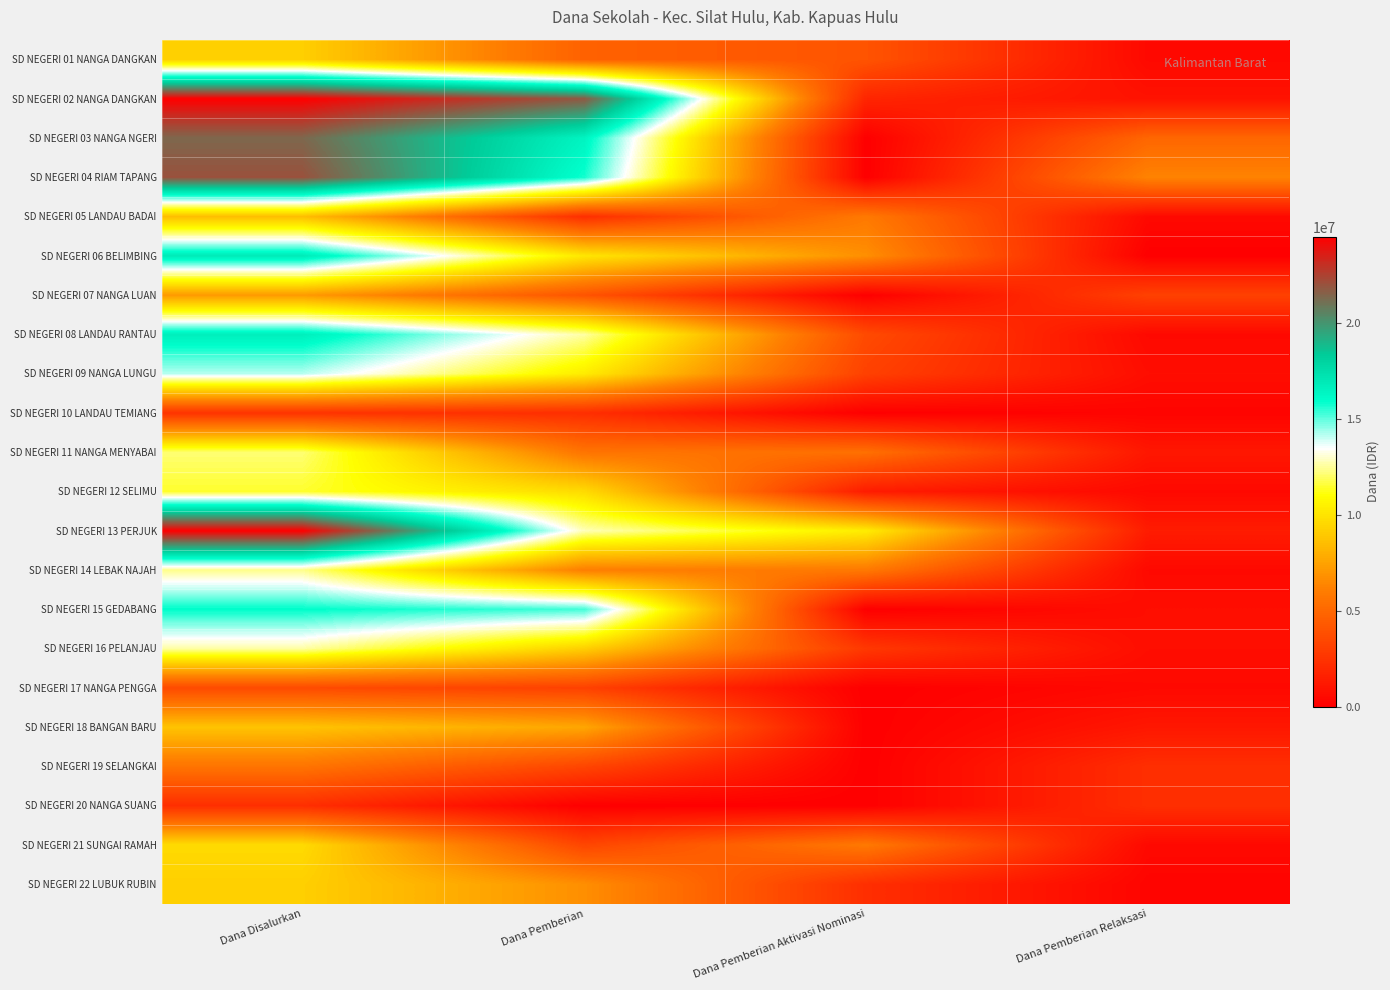

What is the total value across all series at Dana Pemberian Relaksasi?

29025000